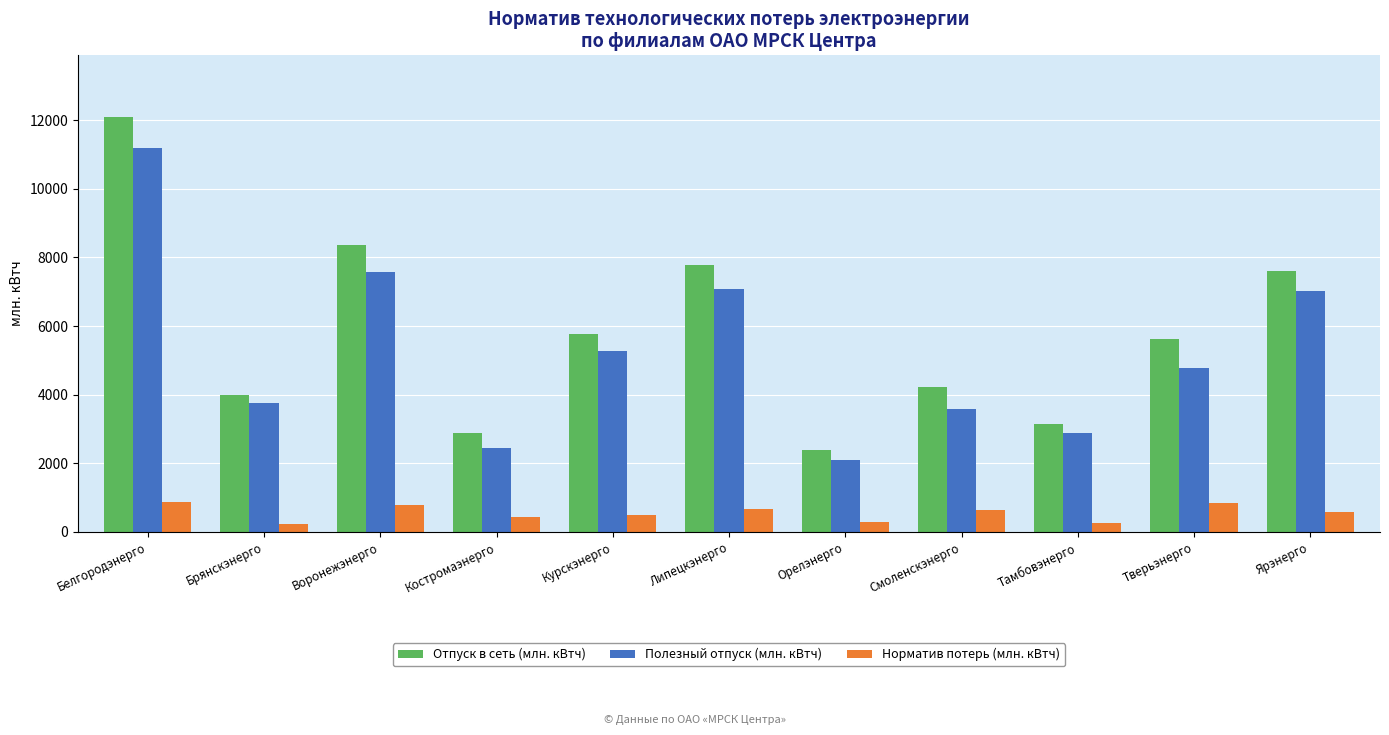

The Полезный отпуск (млн. кВтч) series shows 7580.2 at Воронежэнерго. True or false?

True